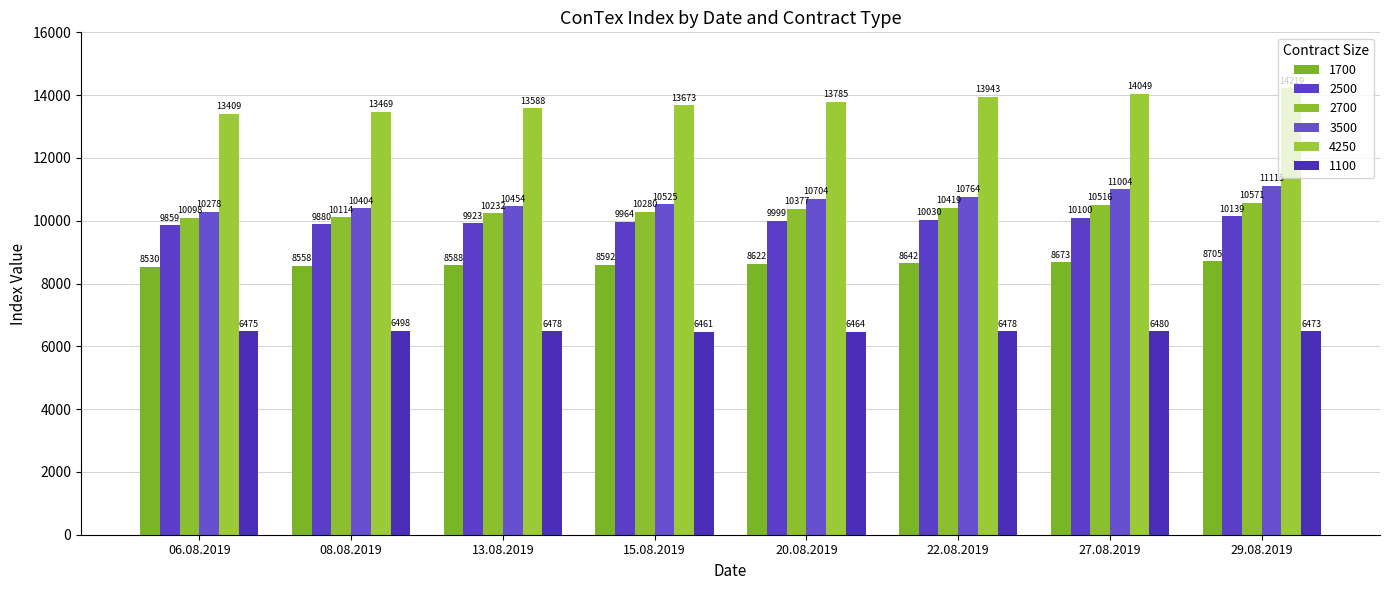

At which category is the sum across all series the highest?

29.08.2019